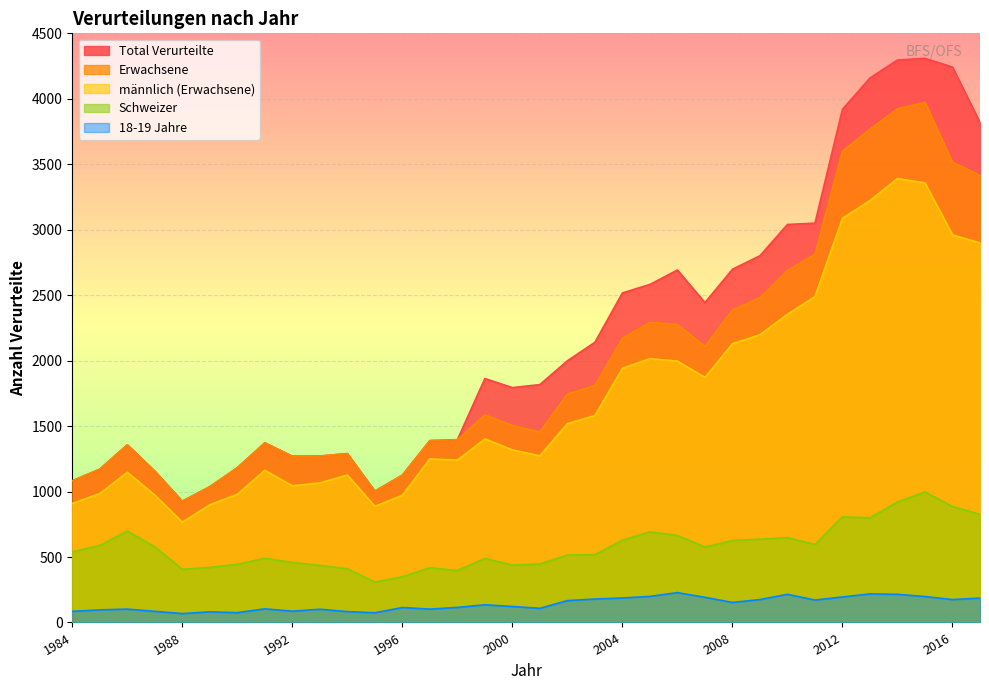

Does the chart display data point markers on the line(s)?

No